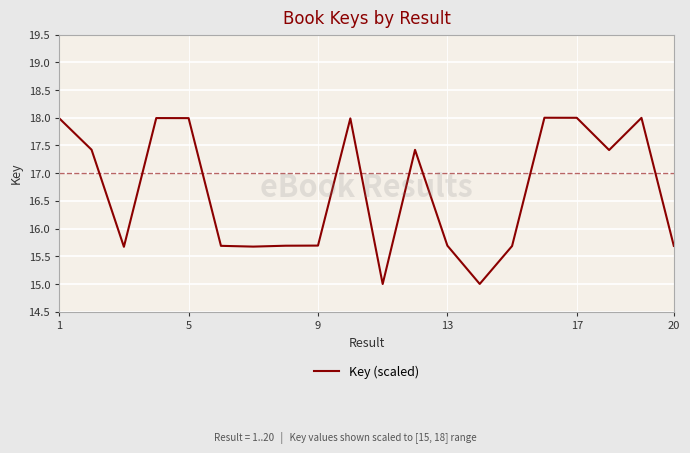

What is the greatest value displayed?

18.0